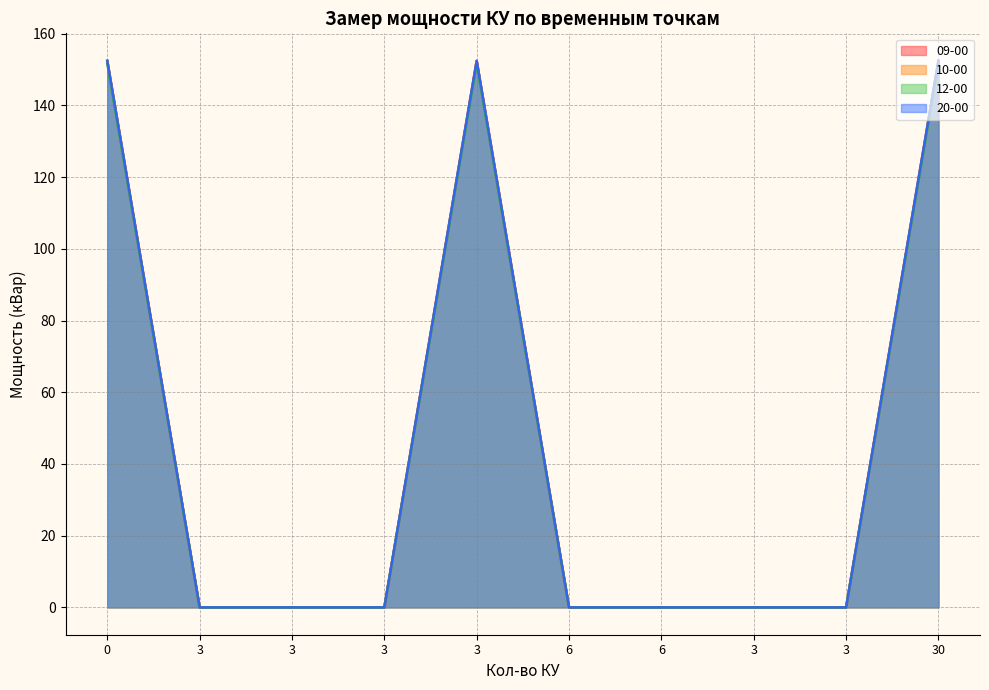

Between 3 and 3, which series saw the biggest shift?

09-00